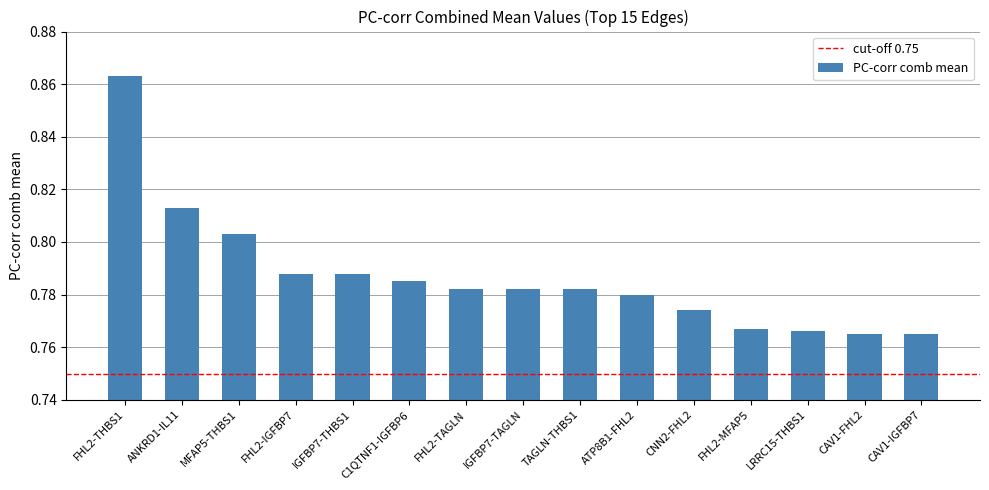

What is the label of the 5th bar from the left?

IGFBP7-THBS1